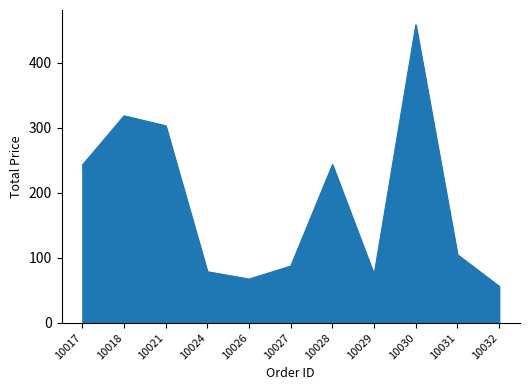

How many lines are shown in the chart?

1